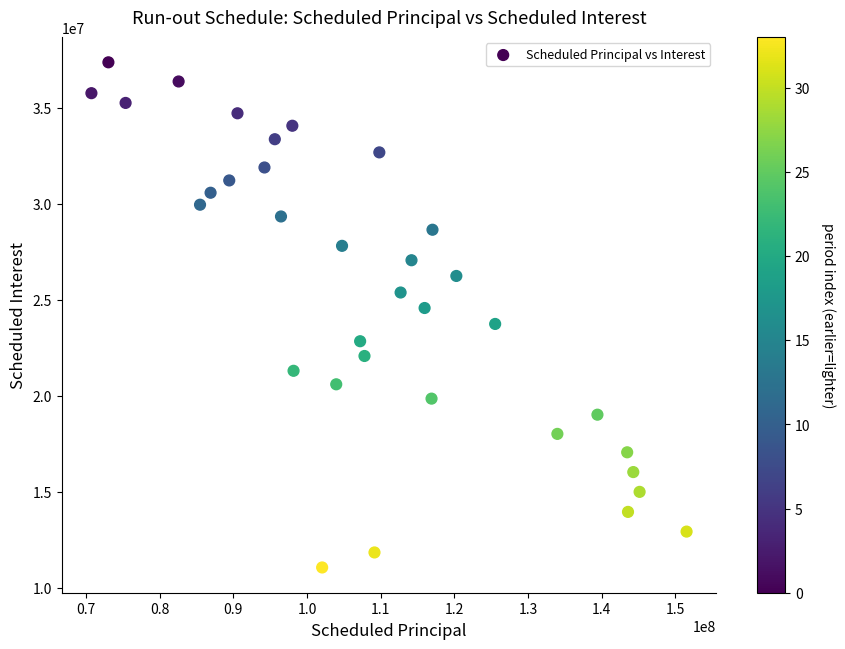

What is the range of Y values (max minus min)?

26318212.9